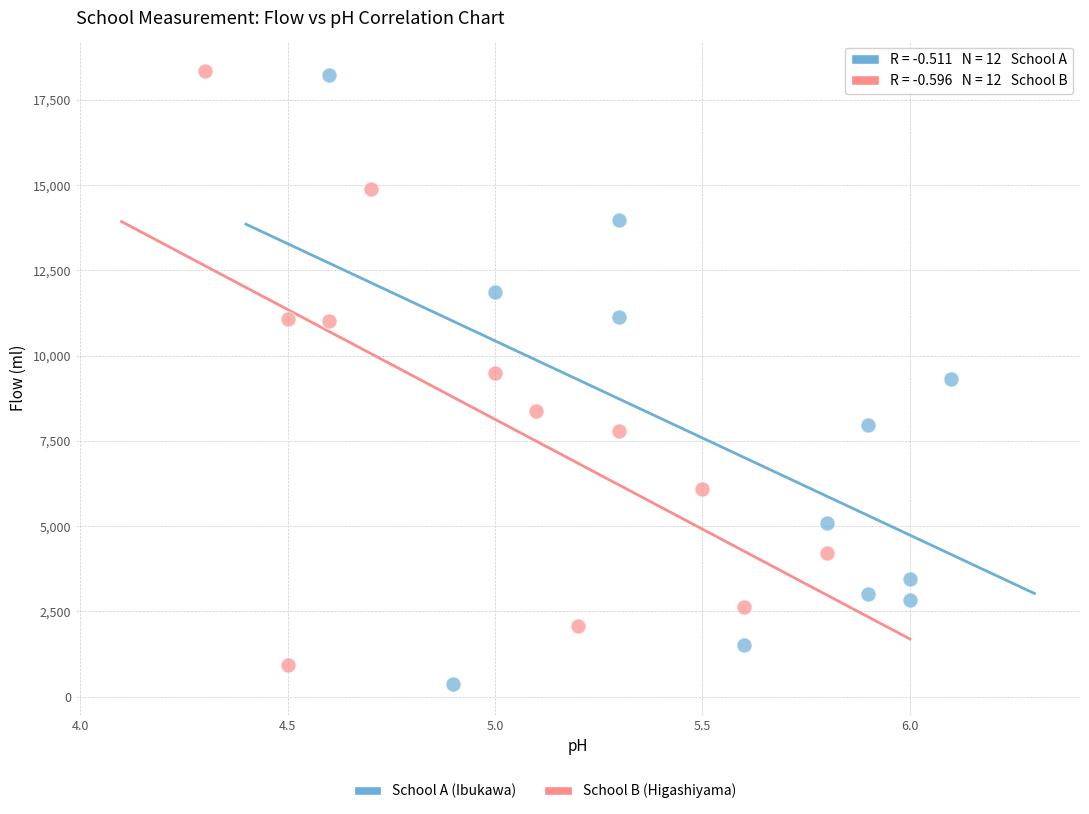

Which series contains the lowest Y value?

School A (Ibukawa)